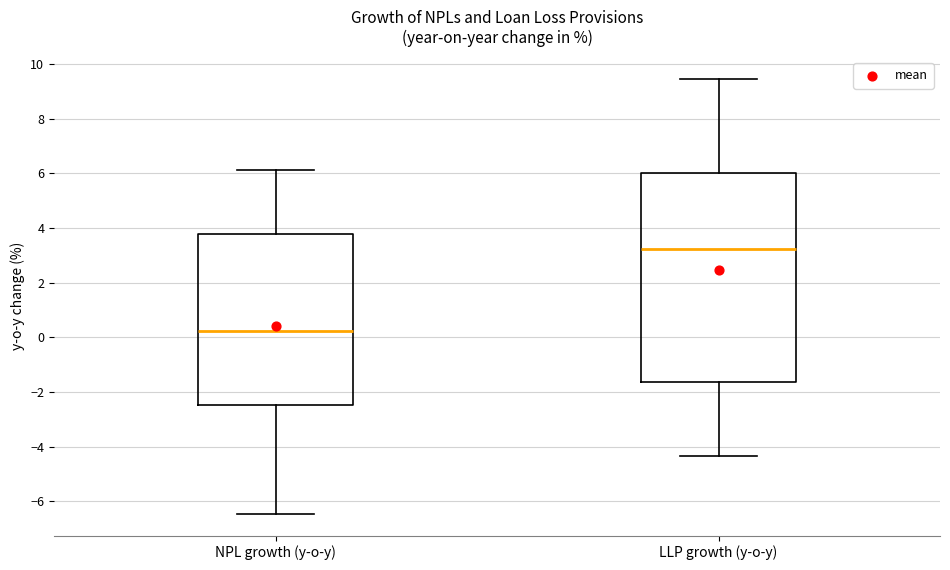

Reading left to right, transcribe this box plot: for each box, give where its median line is, the range the box spans, and where its two whiskers end, as read against the y-axis. The values are not printed on the chart, so give them approximately, as read against the axis.

NPL growth (y-o-y): median 0.2, box -2.4 to 3.8, whiskers -6.4 to 6.2
LLP growth (y-o-y): median 3.2, box -1.6 to 6.0, whiskers -4.4 to 9.4